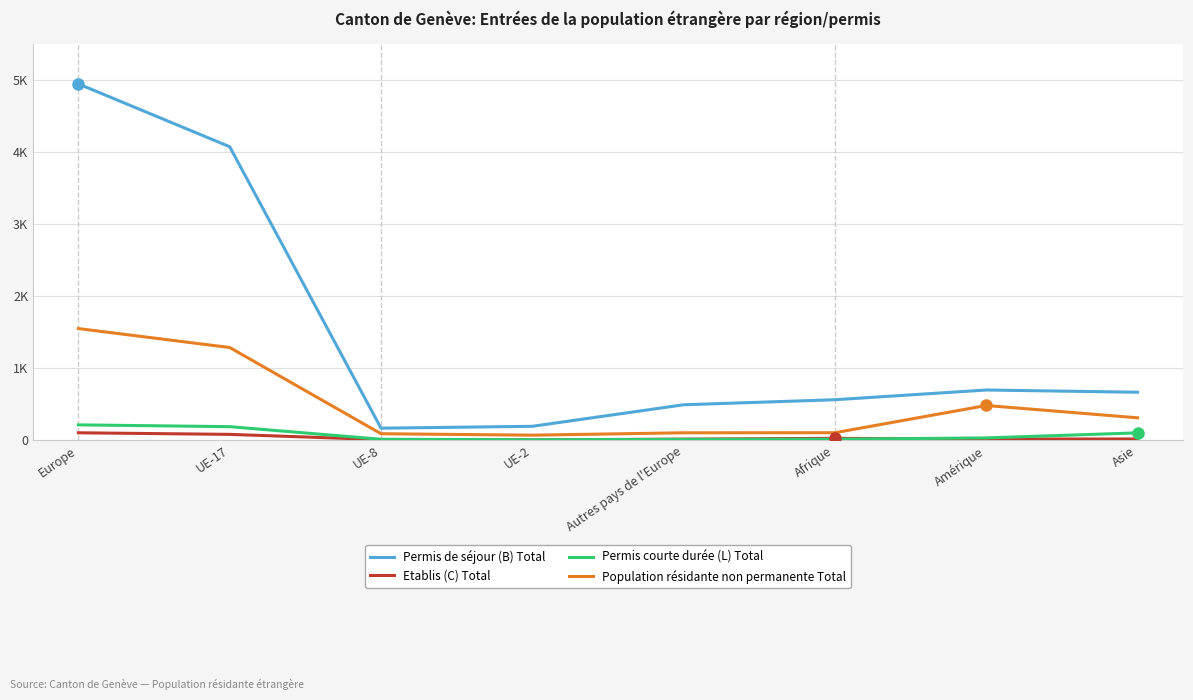

Is it true that Etablis (C) Total equals 6 at Afrique?

False